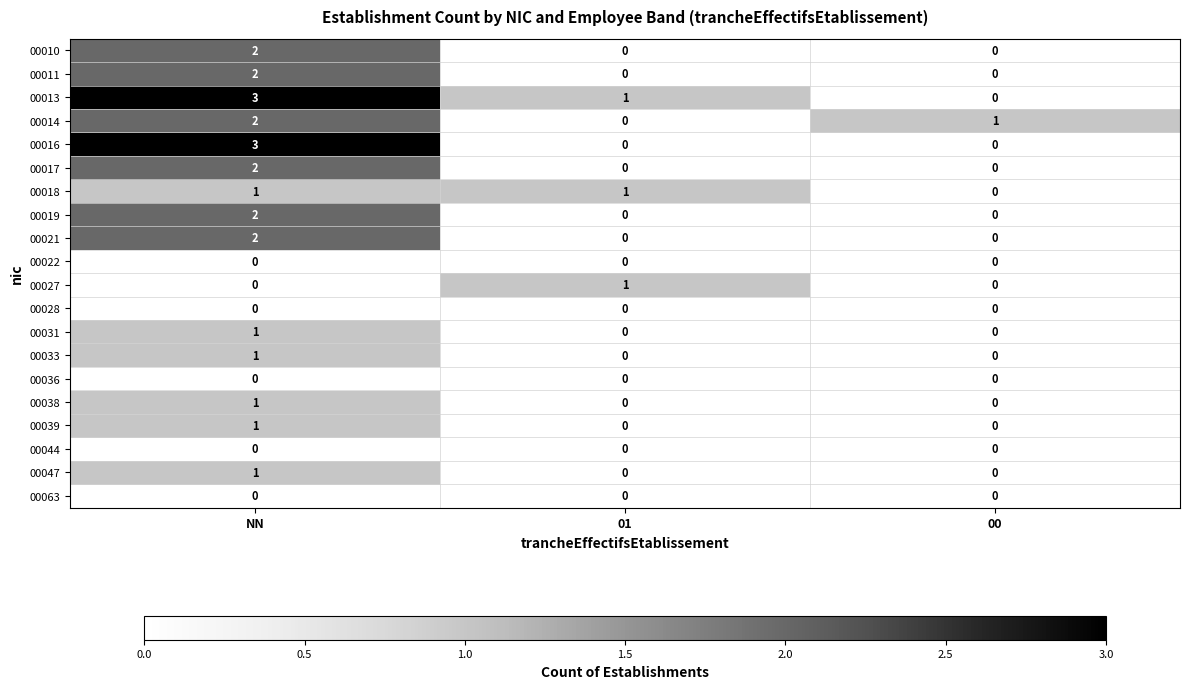

Count the number of categories in the chart.

3